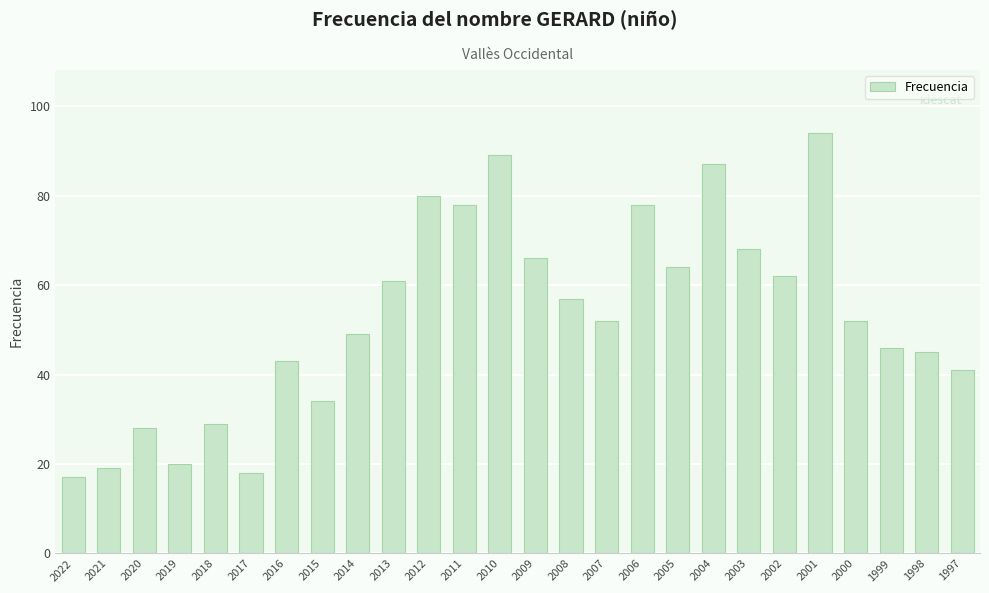

What is the difference between the second highest and second lowest values?

71